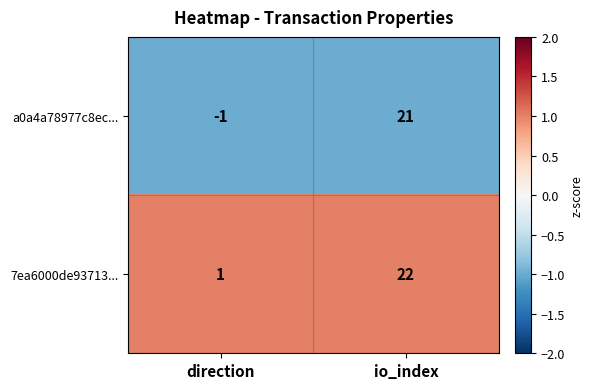

Which series has the widest spread of values?

a0a4a78977c8ec...